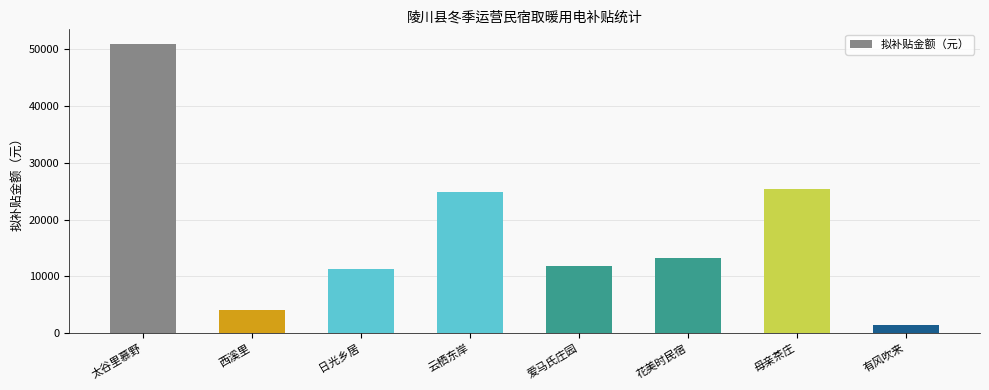

What position from the left is 花美时民宿?

6